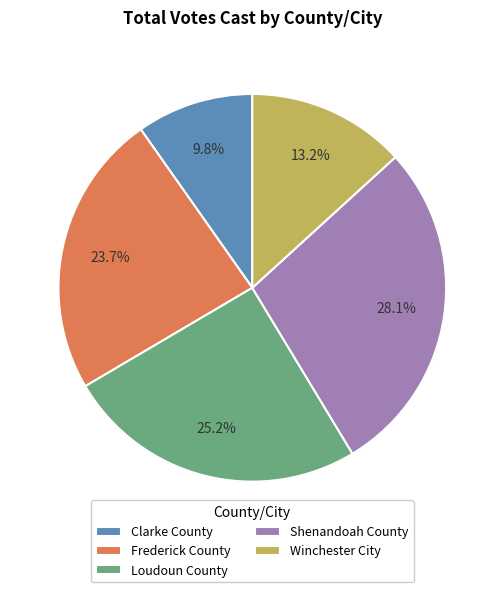

Which category has the biggest portion of the pie?

Shenandoah County